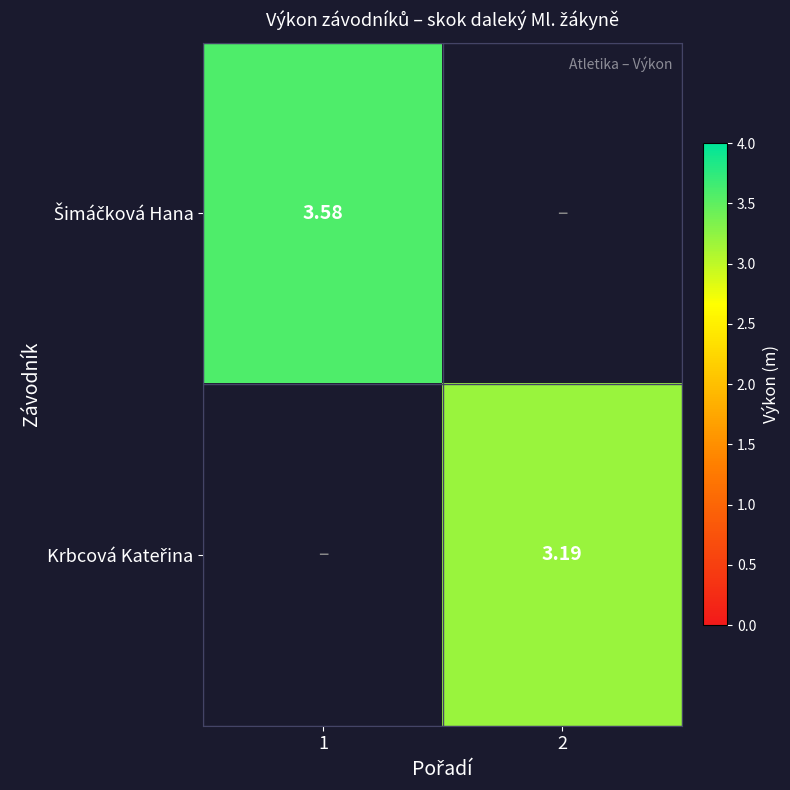

The value of Krbcová Kateřina at 2 is 5.4. True or false?

False